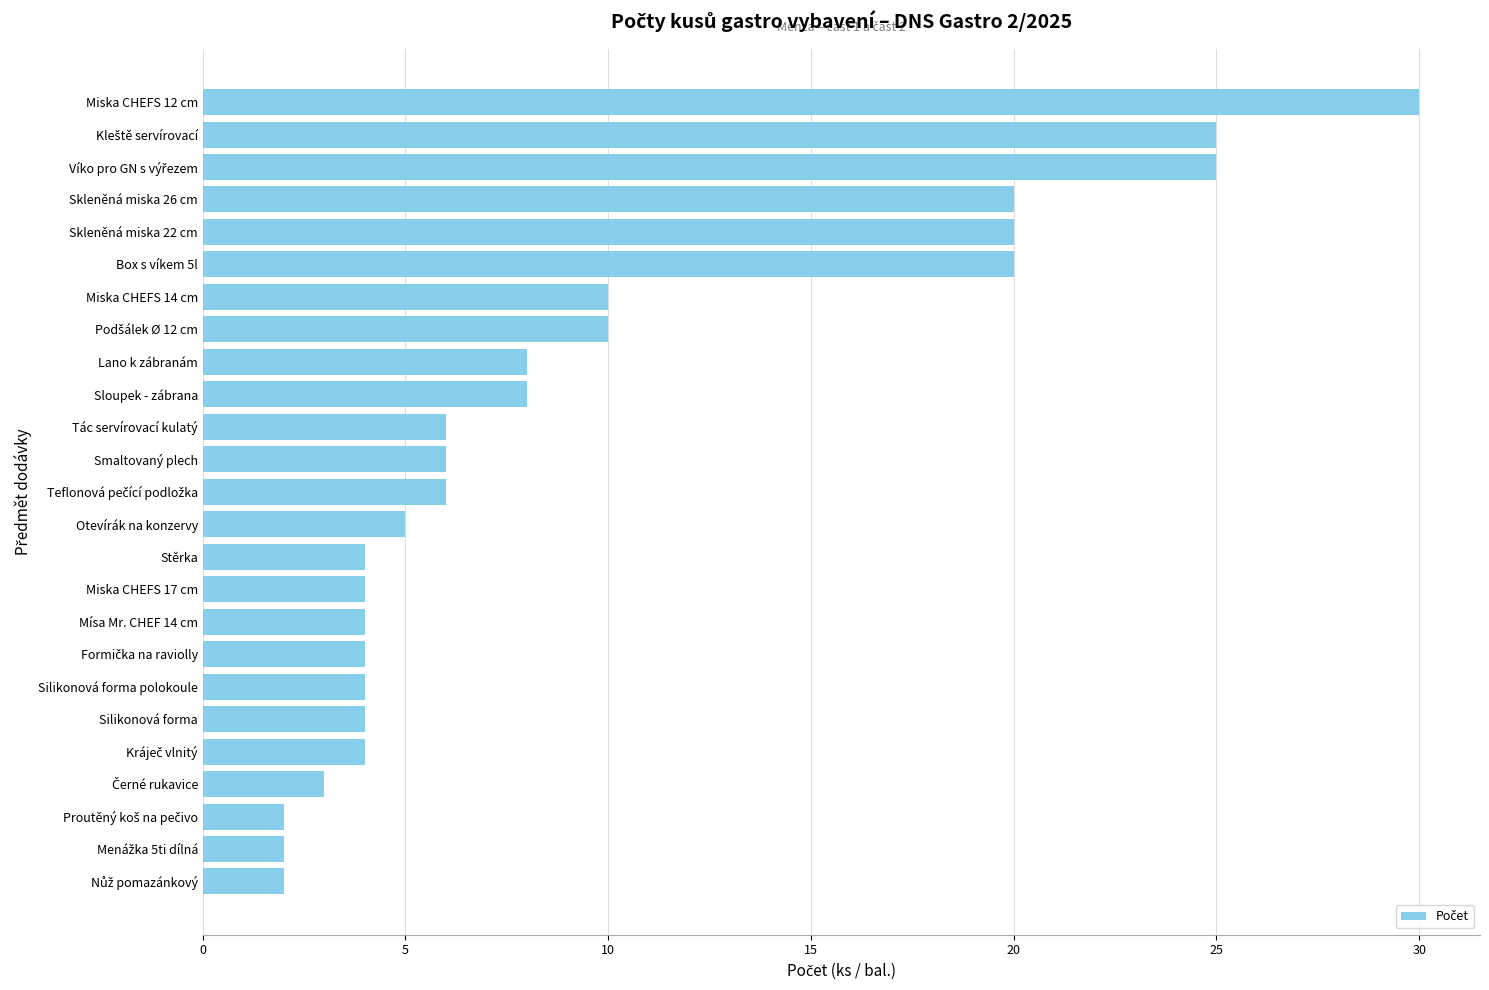

What is the sum of all values?

236